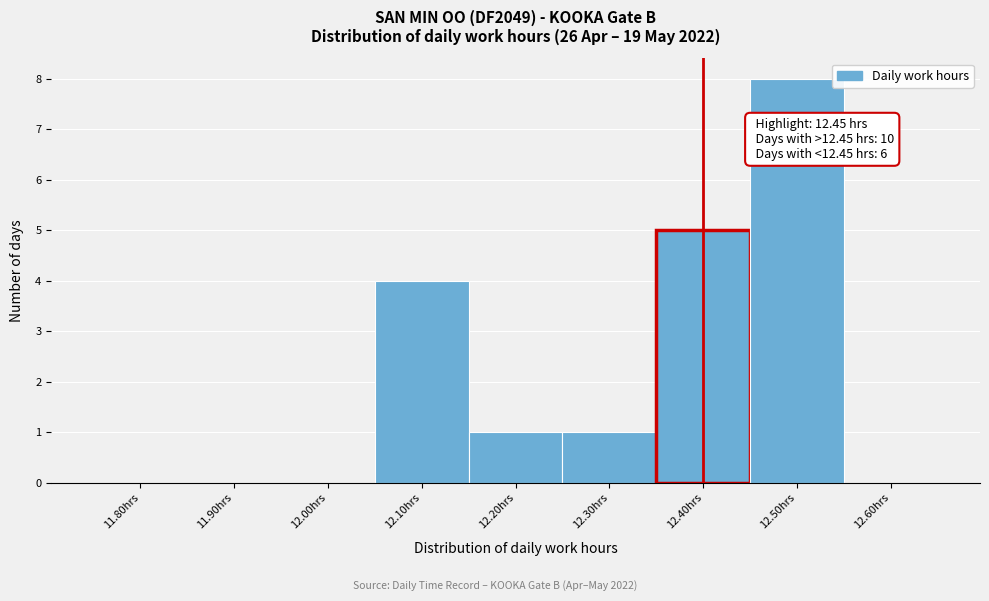

Reading left to right, list all the values displayed in this chart.

11.80hrs=0	11.90hrs=0	12.00hrs=0	12.10hrs=4	12.20hrs=1	12.30hrs=1	12.40hrs=5	12.50hrs=8	12.60hrs=0